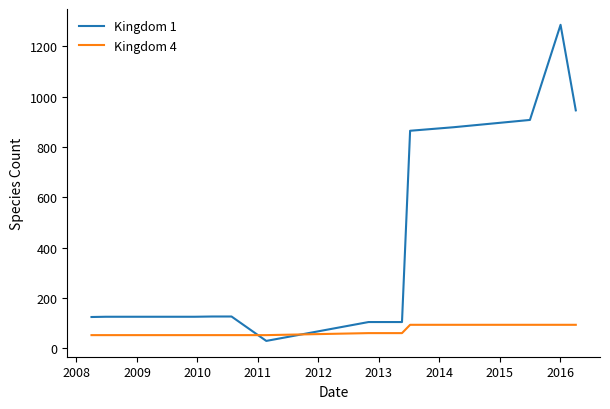

After their last crossing, which series has the higher values: Kingdom 1 or Kingdom 4?

Kingdom 1